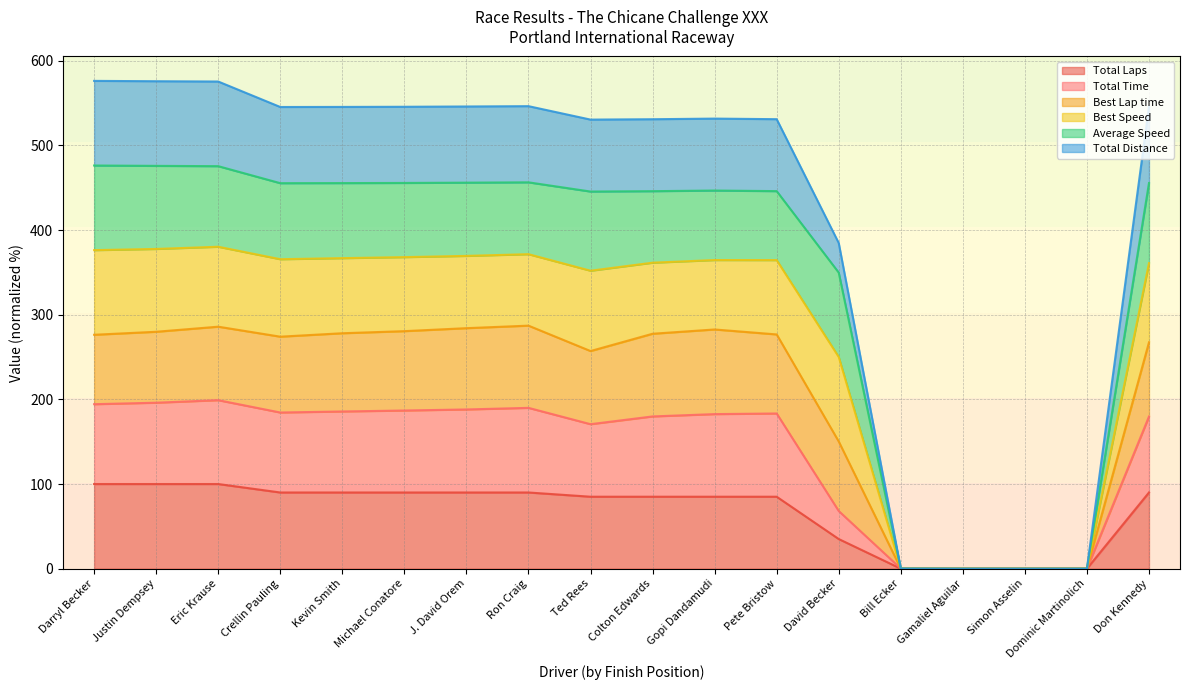

How many interior local peaks does the Total Distance series have?

3